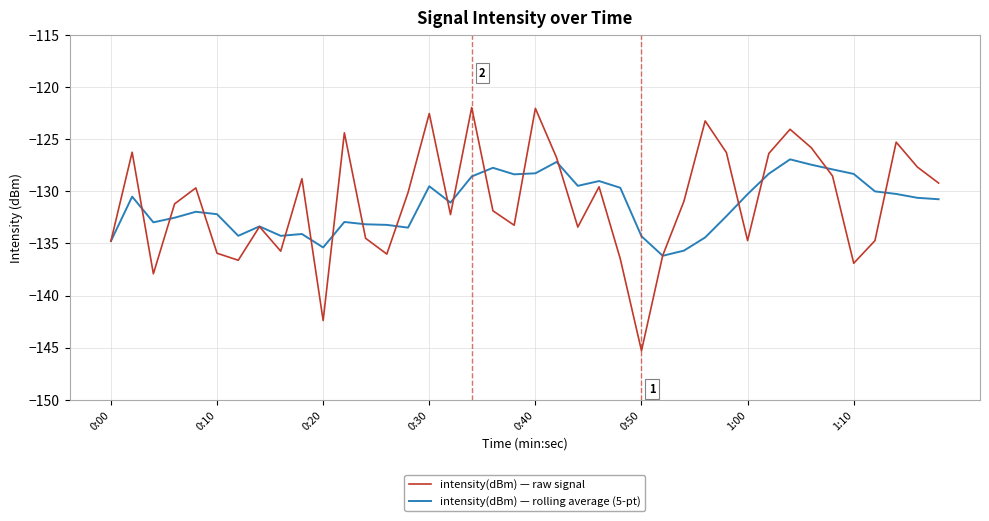

Rank the series by their maximum value, from highest to lowest.

intensity(dBm) — raw signal, intensity(dBm) — rolling average (5-pt)